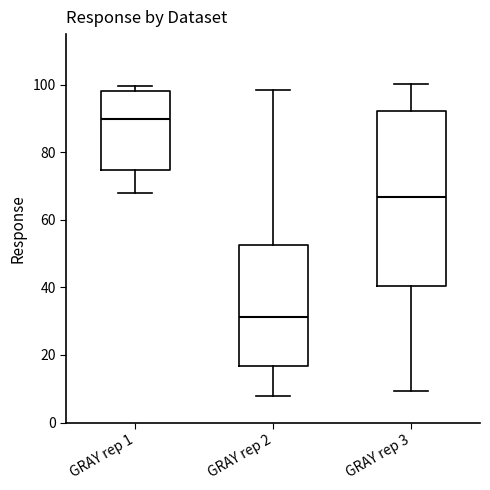

Where does the lower whisker of the box for GRAY rep 3 end on the y-axis? The values are not printed on the chart, so give them approximately, as read against the axis.

10